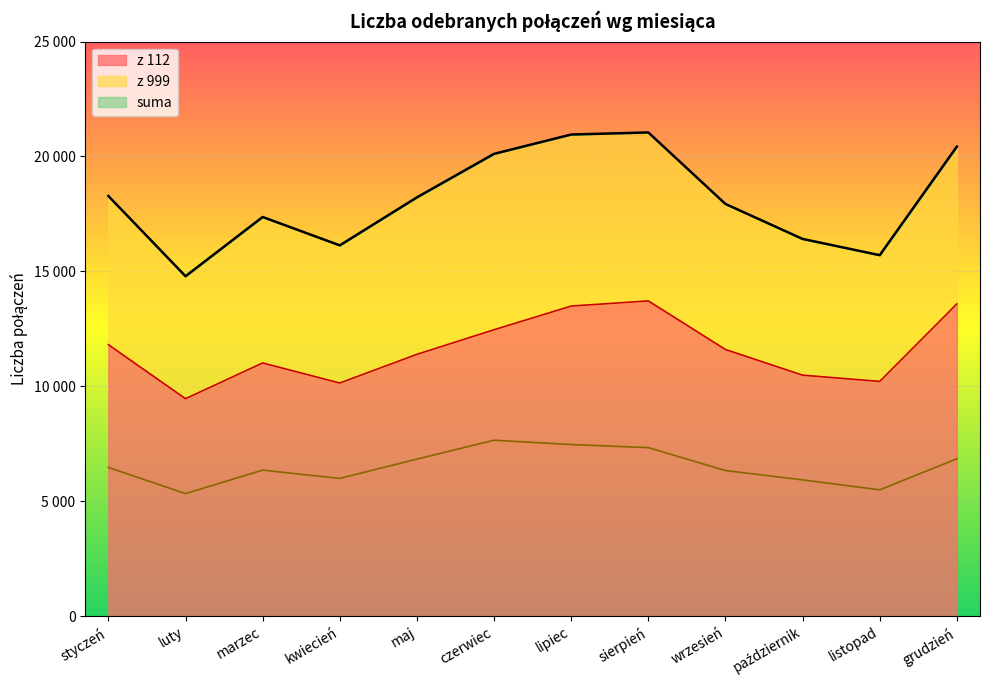

How many values in the z 112 series exceed 11601?

5